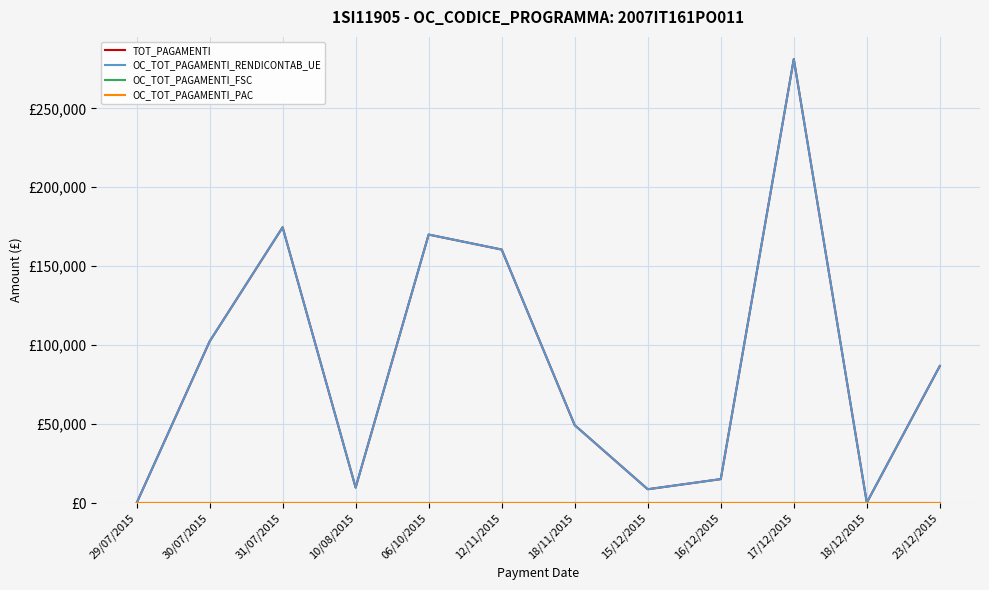

Is this an area chart (filled region under the line)?

No